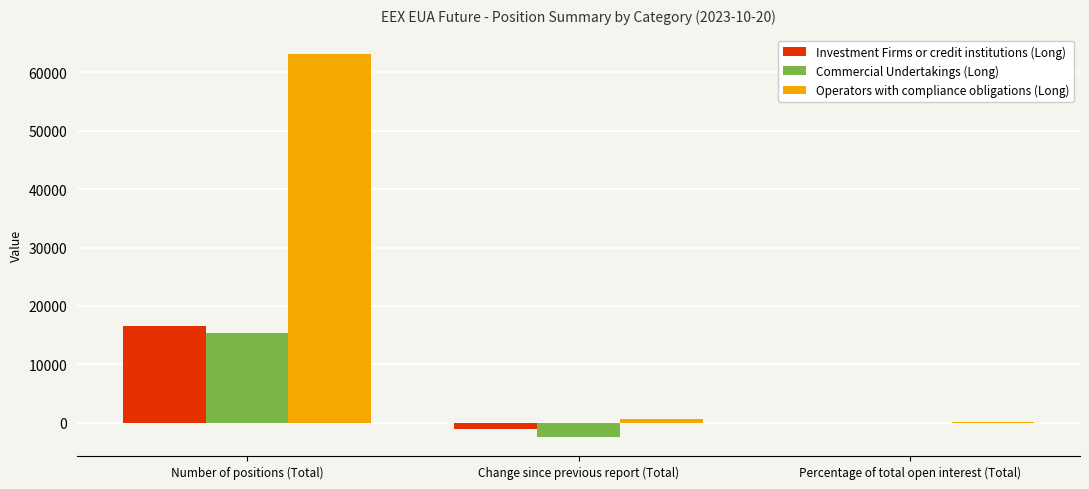

Which series changed the most between Number of positions (Total) and Percentage of total open interest (Total)?

Operators with compliance obligations (Long)